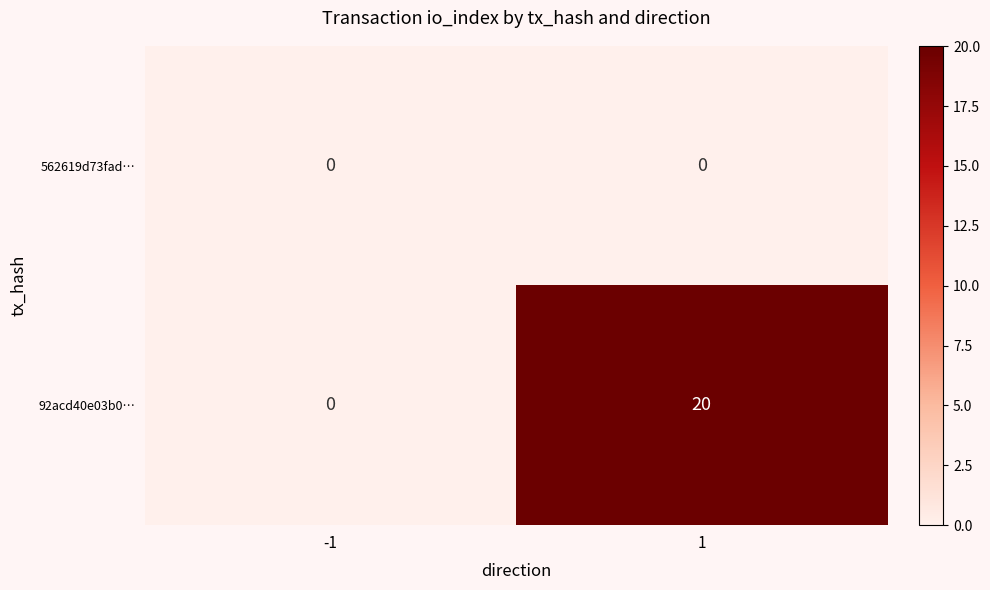

At 1, list the series in order from smallest to largest.

562619d73fad…, 92acd40e03b0…